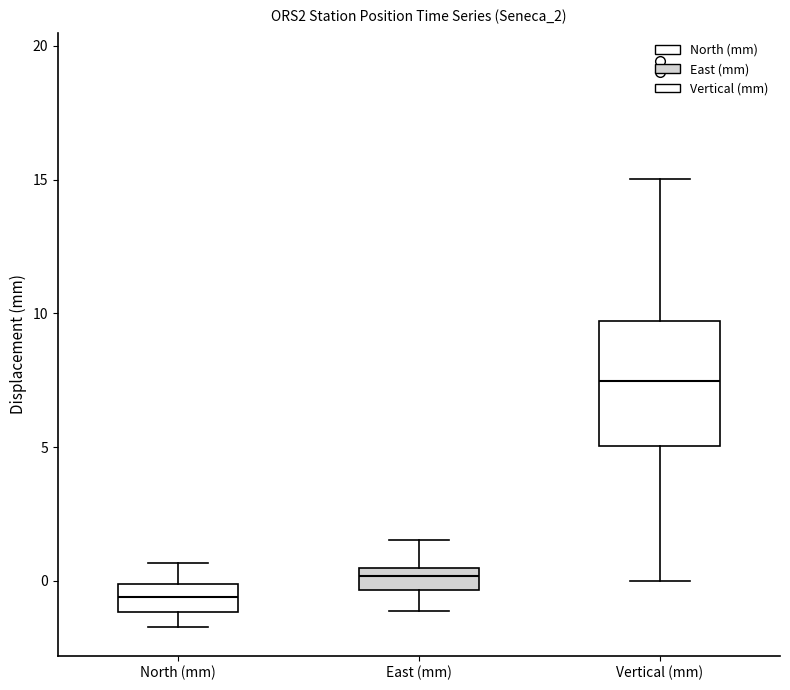

Reading left to right, read every box against the y-axis: the position of its median line, the range the box covers, and the ends of its whiskers. The values are not printed on the chart, so give them approximately, as read against the axis.

North (mm): median -0.5, box -1.0 to 0.0, whiskers -1.5 to 0.5
East (mm): median 0.0, box -0.5 to 0.5, whiskers -1.0 to 1.5
Vertical (mm): median 7.5, box 5.0 to 9.5, whiskers 0.0 to 15.0